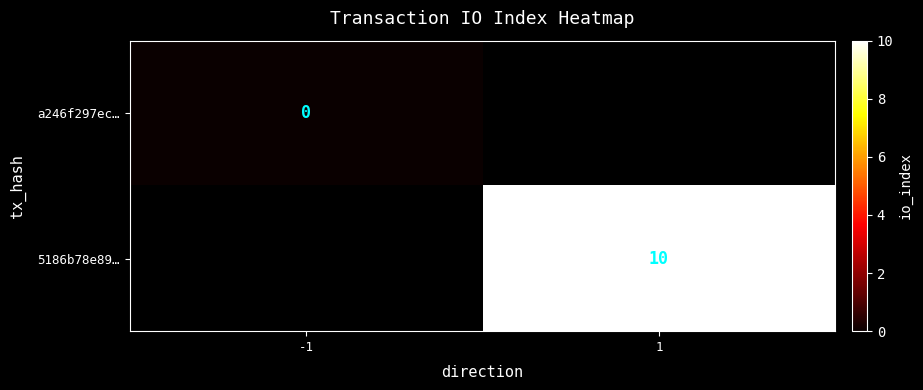

Is the value of a246f297ec… at -1 greater than the value of 5186b78e89… at 1?

No